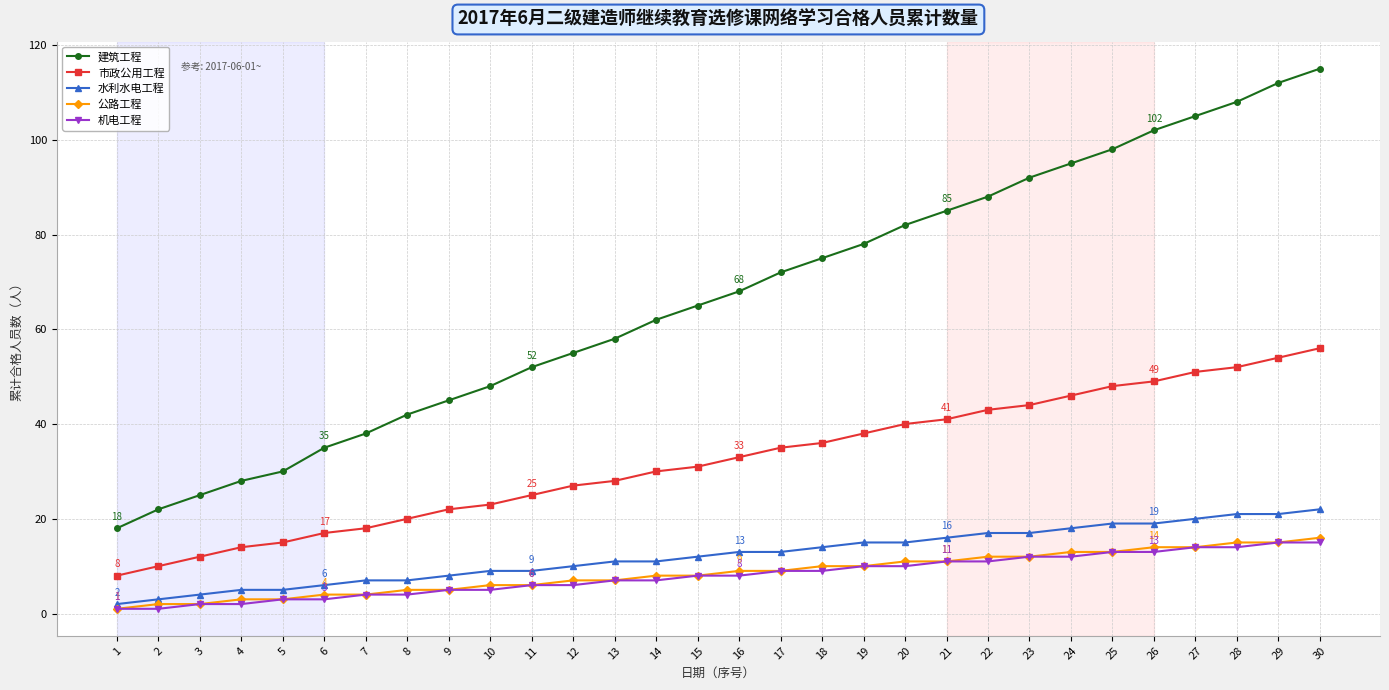

Which label corresponds to the largest value in the chart?

30